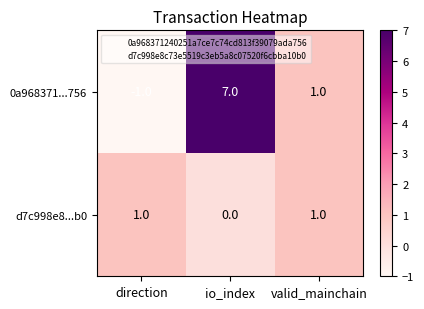

What is the difference between the maximum and minimum values in the 0a968371...756 series?

8